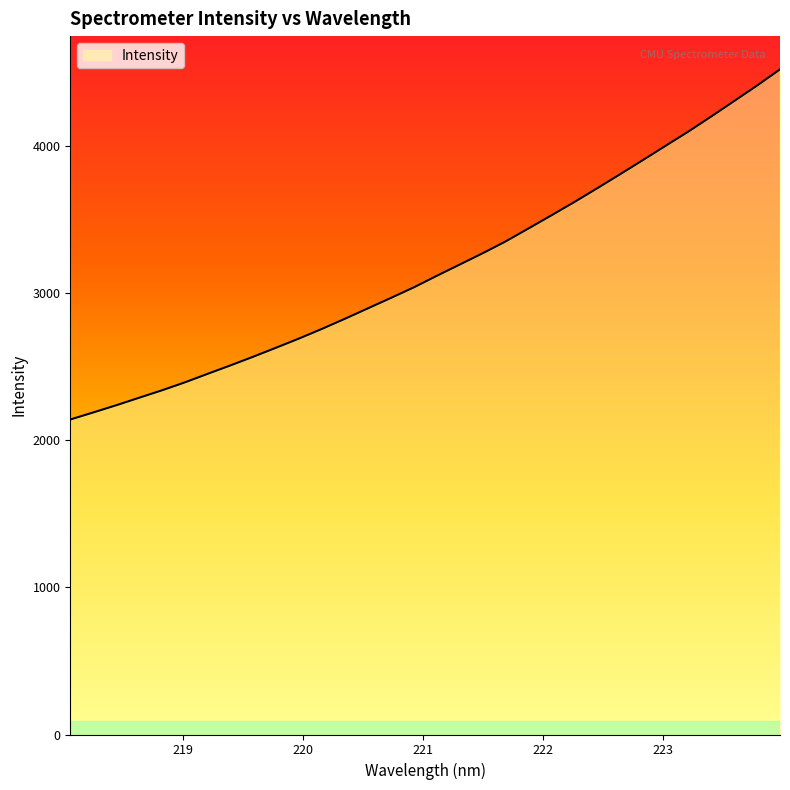

What is the minimum value shown in the chart?

2142.0